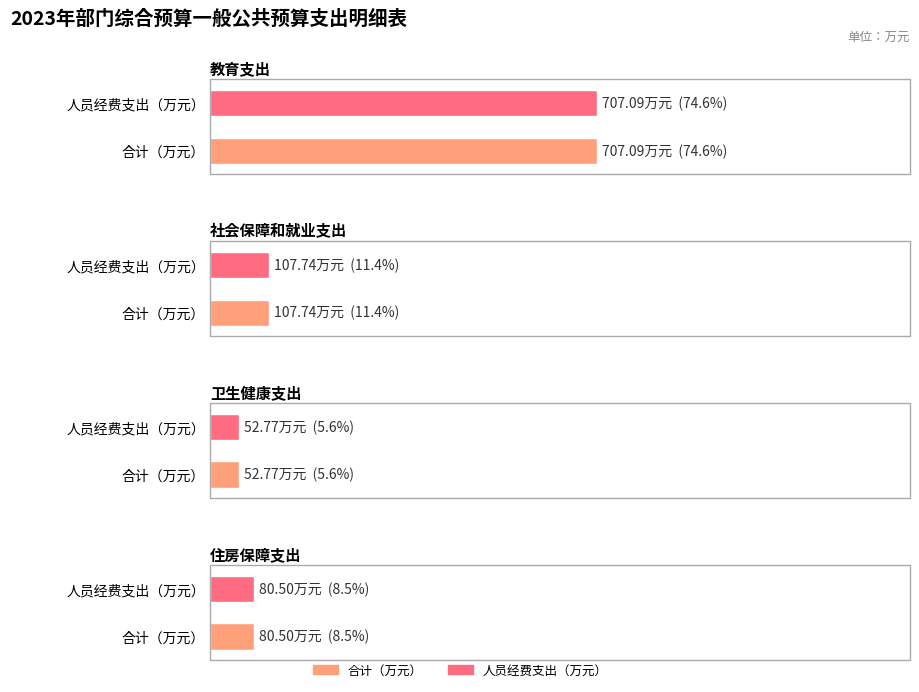

At how many categories does at least one series exceed 280?

1